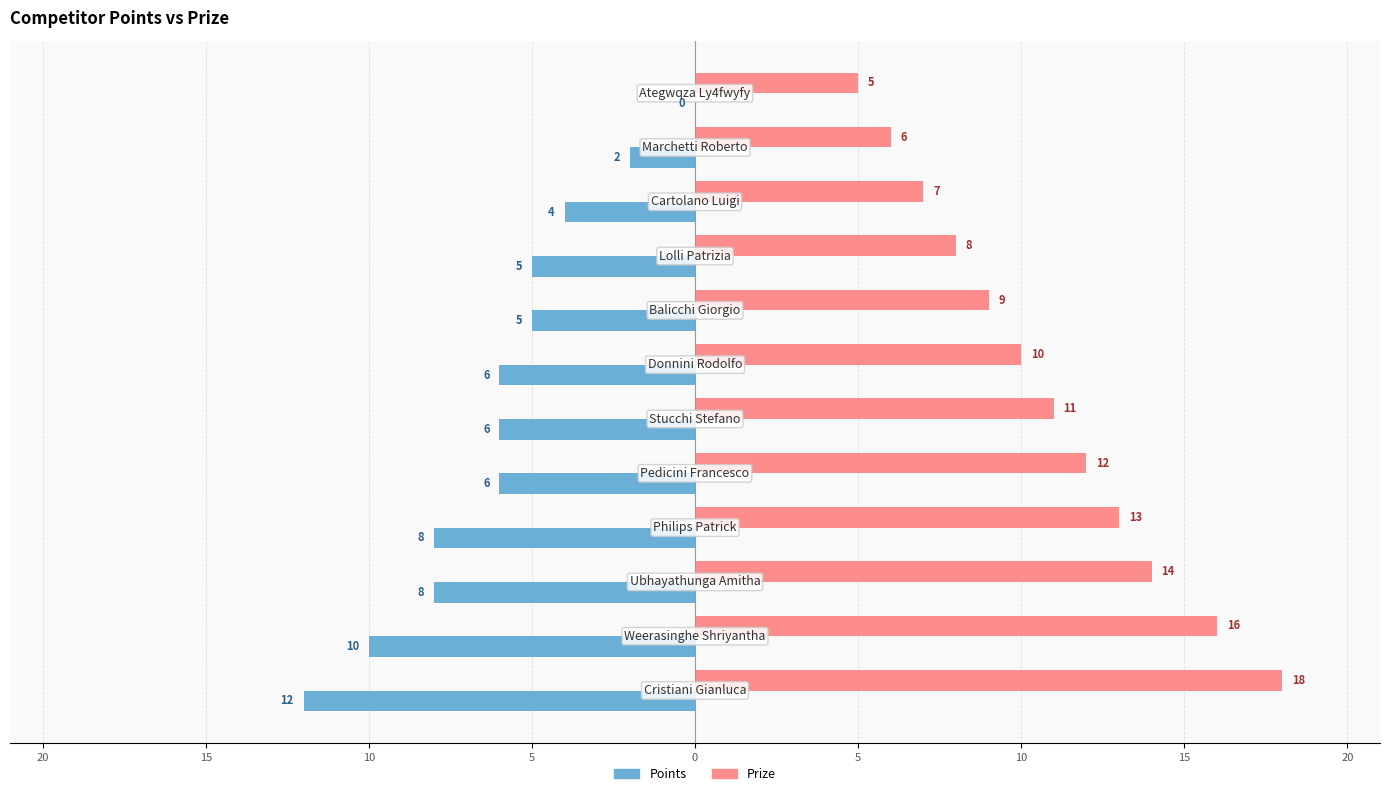

What are all the series names shown in the legend?

Points, Prize